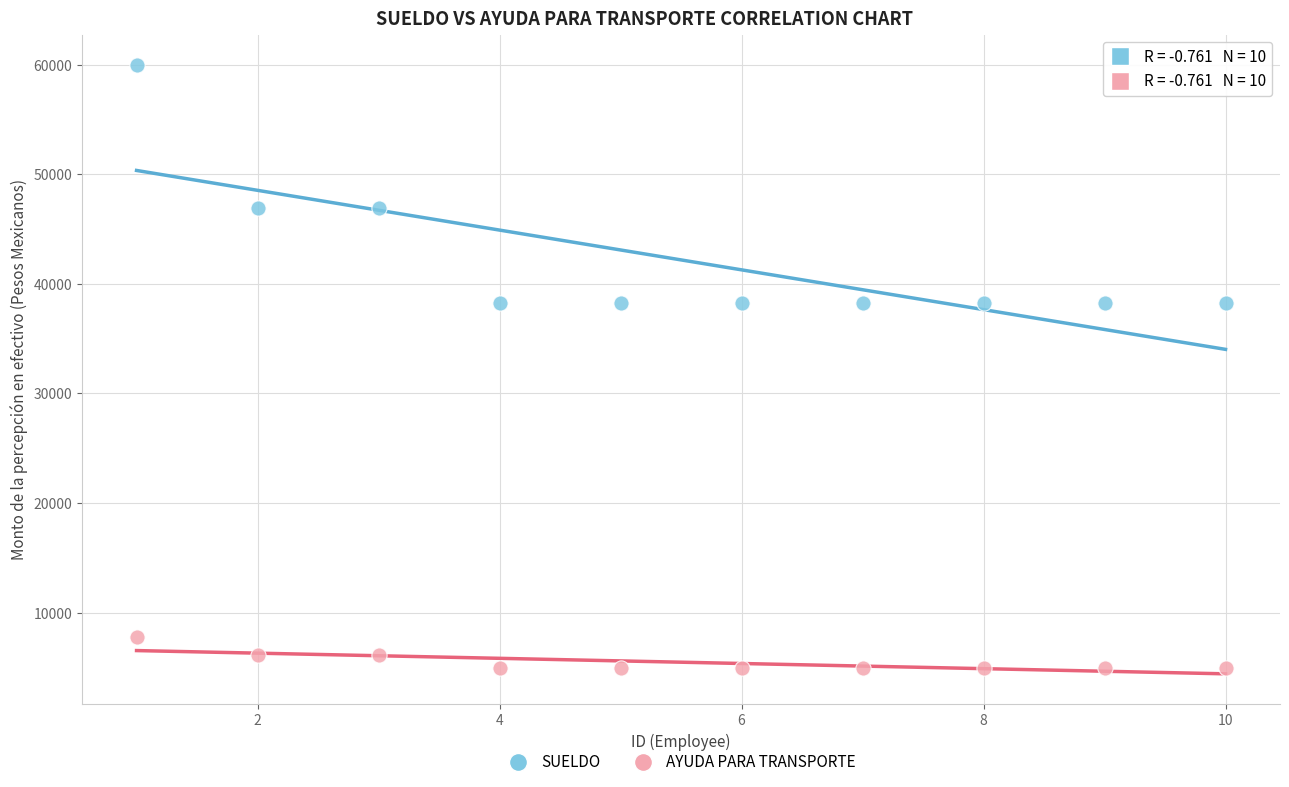

Which series has the widest spread of Y values?

SUELDO